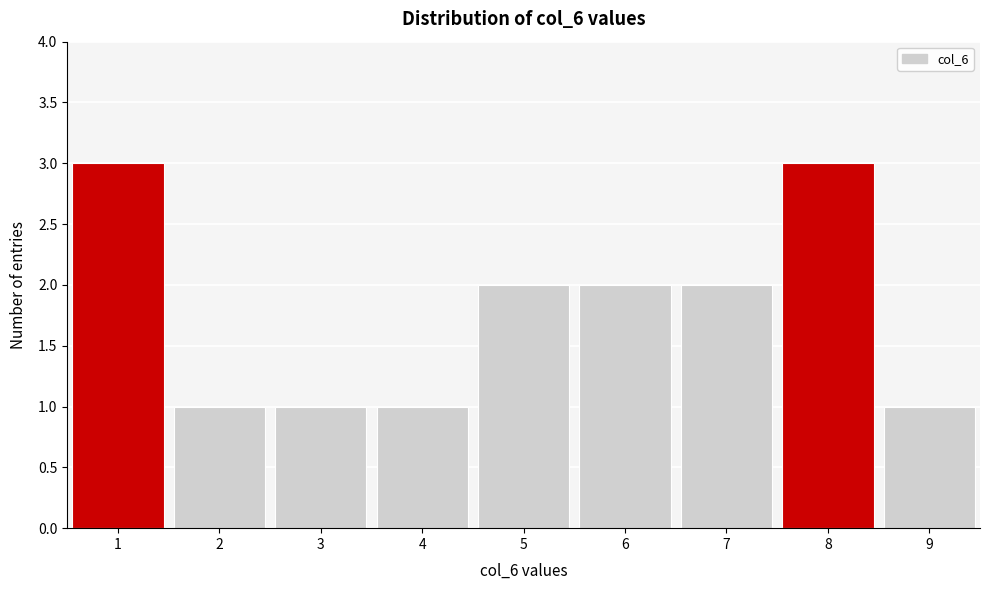

Reading left to right, list every bar in this chart as the range it spans on the x-axis followed by its height. The values are not printed on the chart, so give them approximately, as read against the axis.

0.5 to 1.5: 3
1.5 to 2.5: 1
2.5 to 3.5: 1
3.5 to 4.5: 1
4.5 to 5.5: 2
5.5 to 6.5: 2
6.5 to 7.5: 2
7.5 to 8.5: 3
8.5 to 9.5: 1